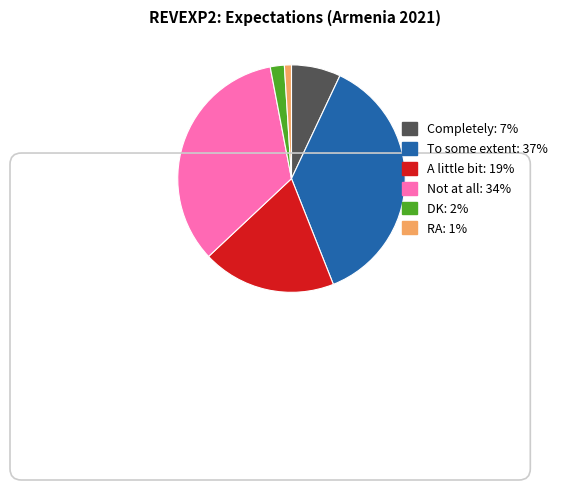

What is the smallest slice in the pie chart?

RA